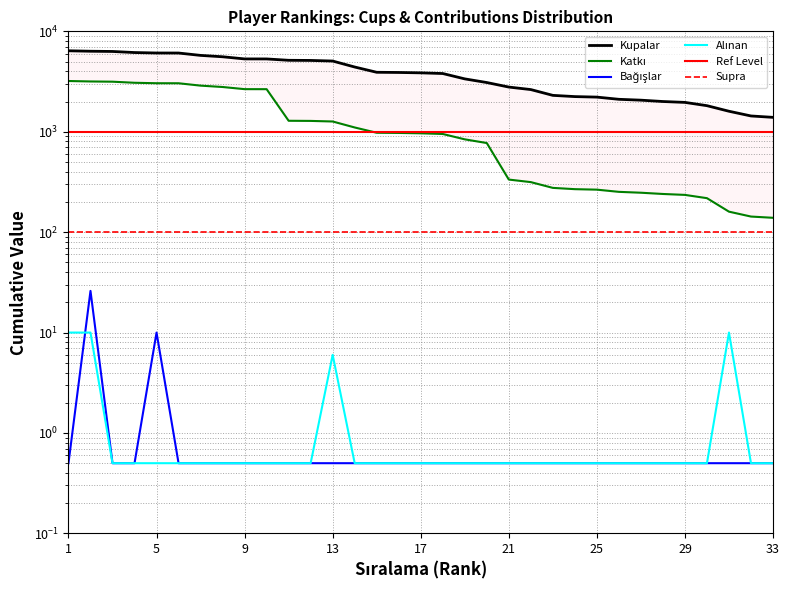

Which has a higher value, 10 or 14?

10